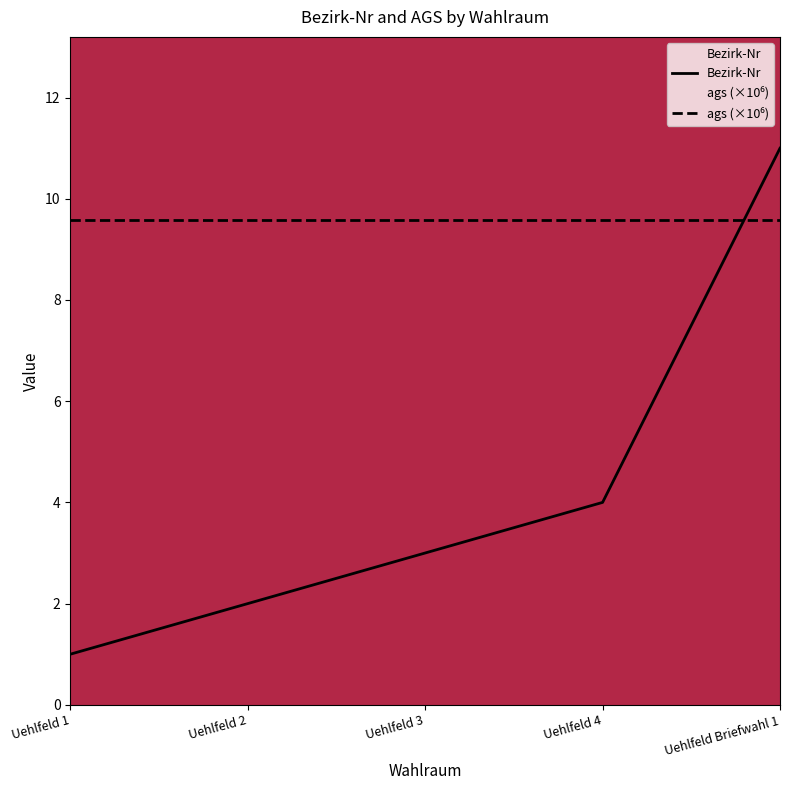

Reading left to right, list all the values displayed in this chart.

1	2	3	4	11